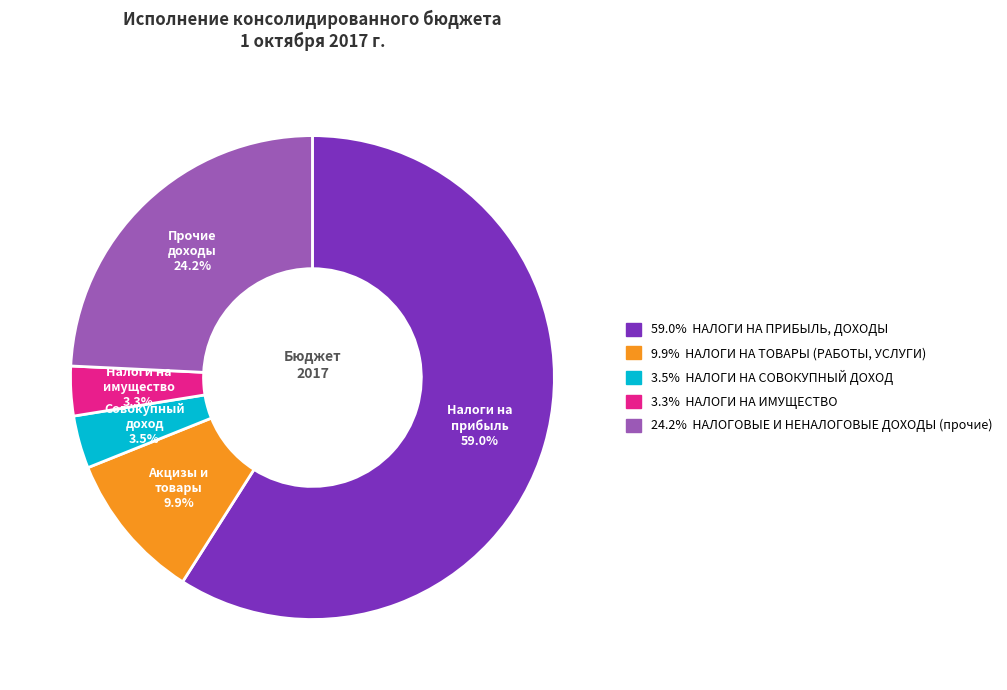

What is the ratio of the value at 3.5% НАЛОГИ НА СОВОКУПНЫЙ ДОХОД to the value at 9.9% НАЛОГИ НА ТОВАРЫ (РАБОТЫ, УСЛУГИ)?

0.4